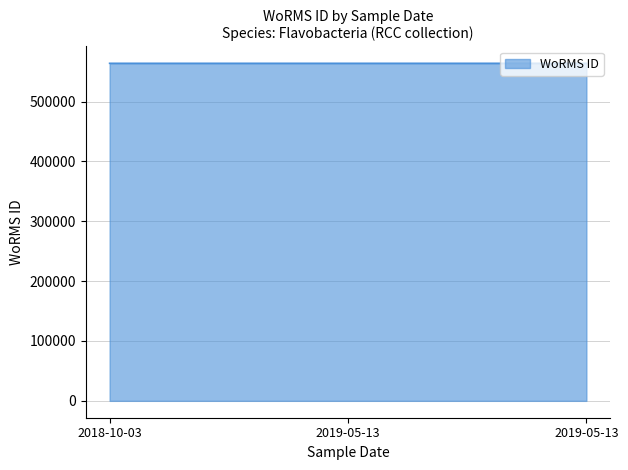

Count the number of categories in the chart.

3